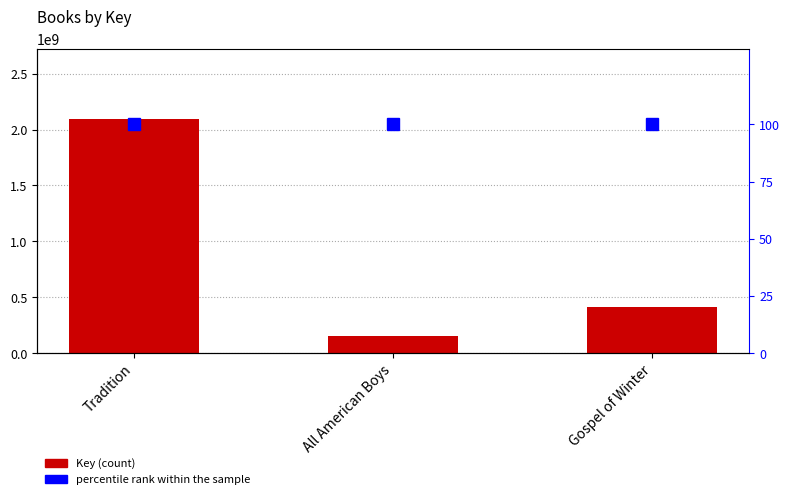

Where does the Key series first go above 408865606?

Tradition